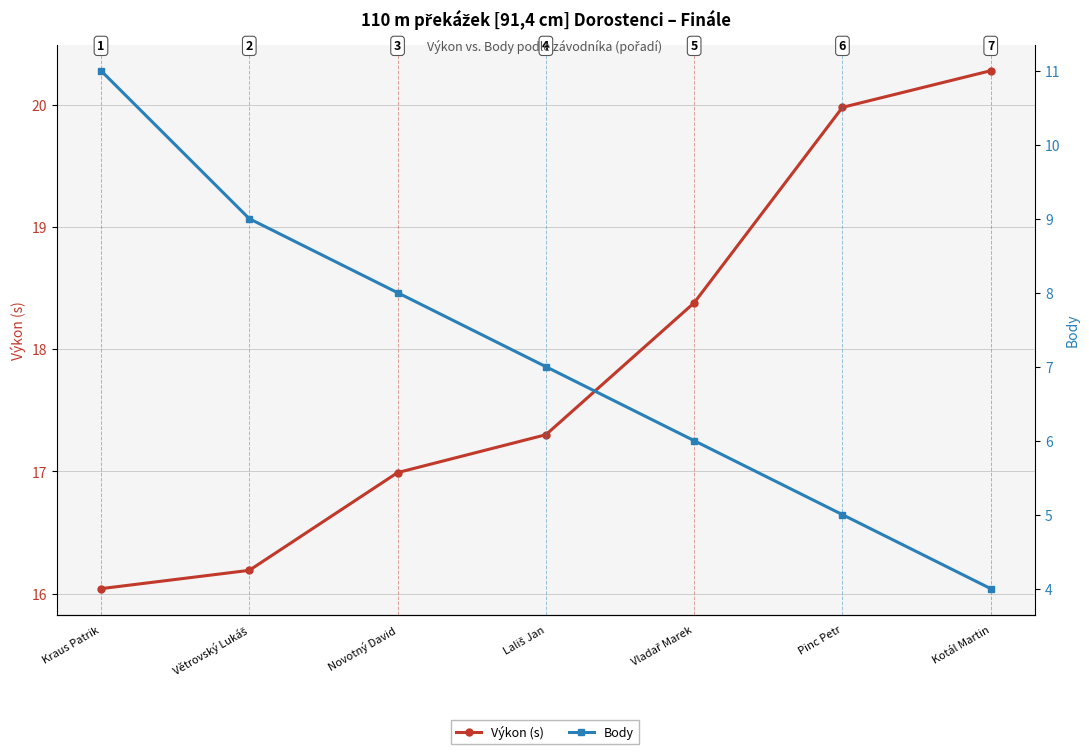

What is the difference between the maximum and minimum values in the Výkon (s) series?

4.2